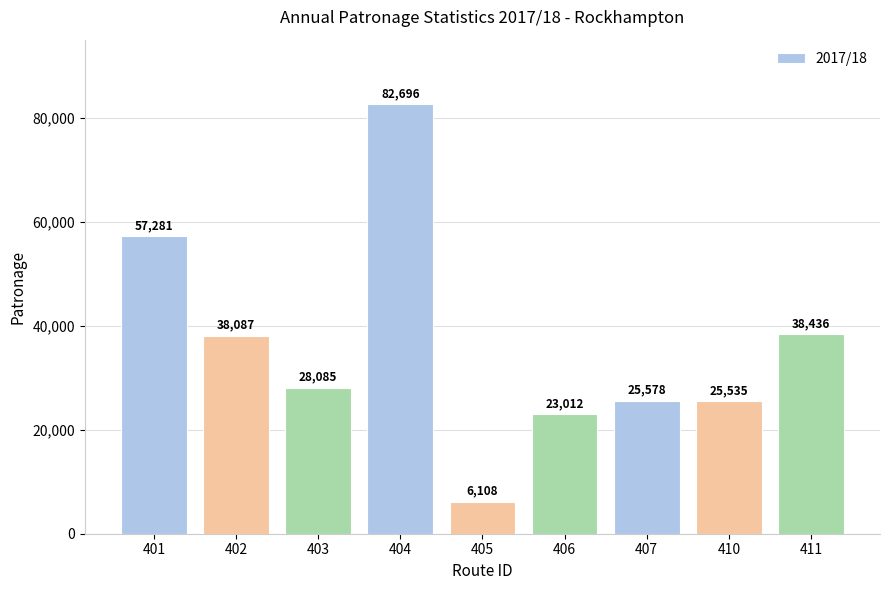

How many series are shown in this chart?

1